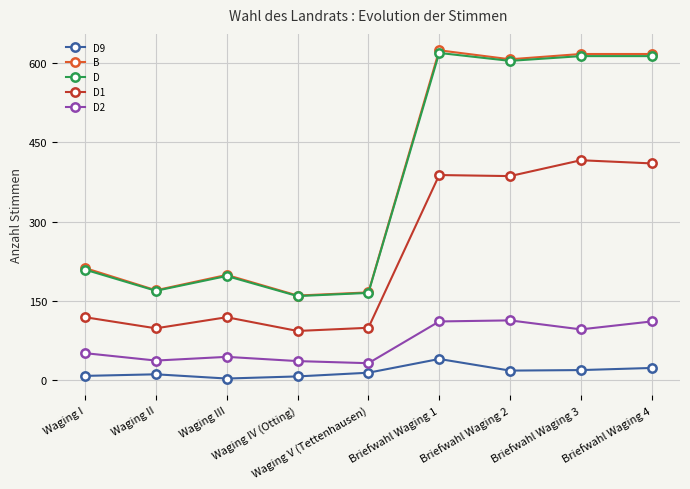

True or false: D9 and D2 cross at least once.

False